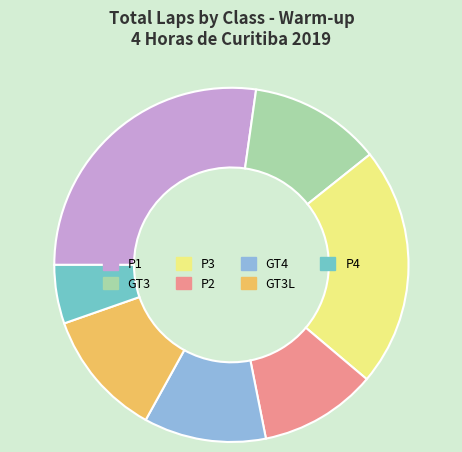

The GT3 slice represents 24% of the pie. True or false?

False